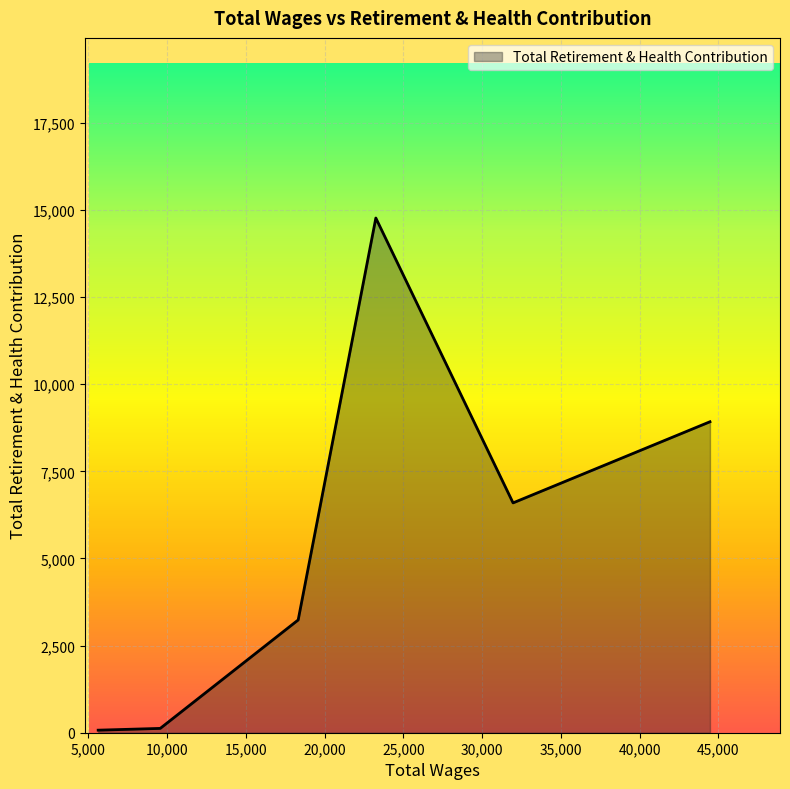

What is the average value?

5620